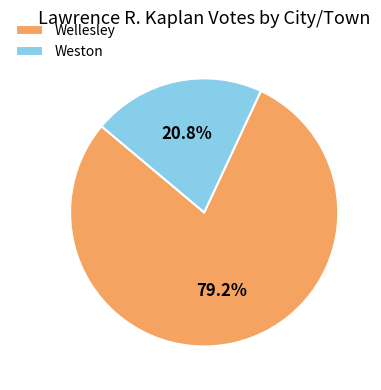

Is it true that Wellesley is 79% of the pie?

True